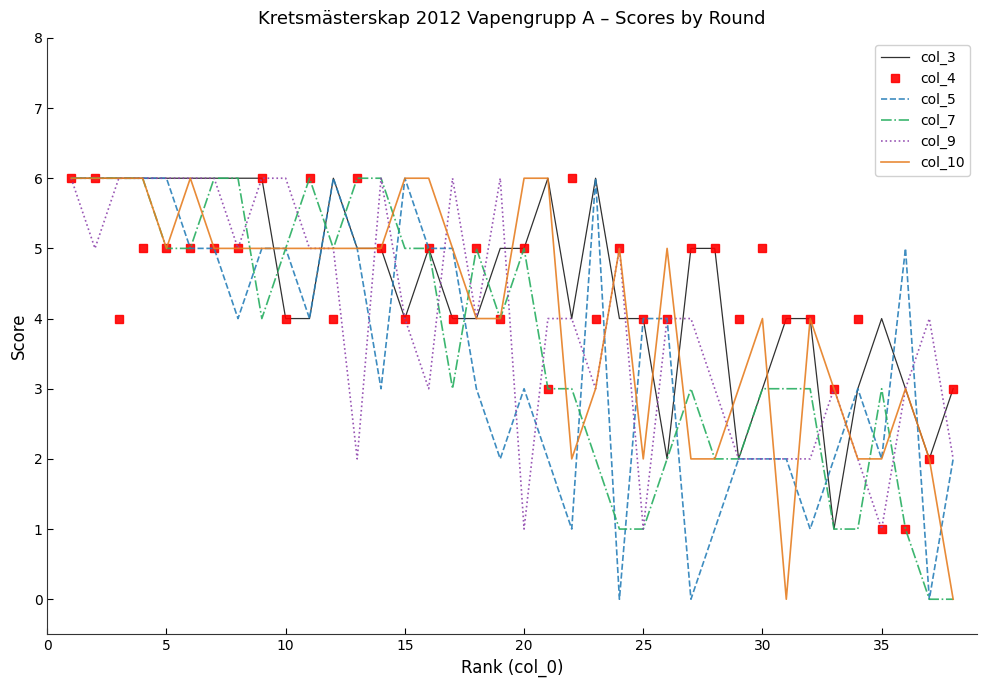

What is the maximum value shown in the chart?

6